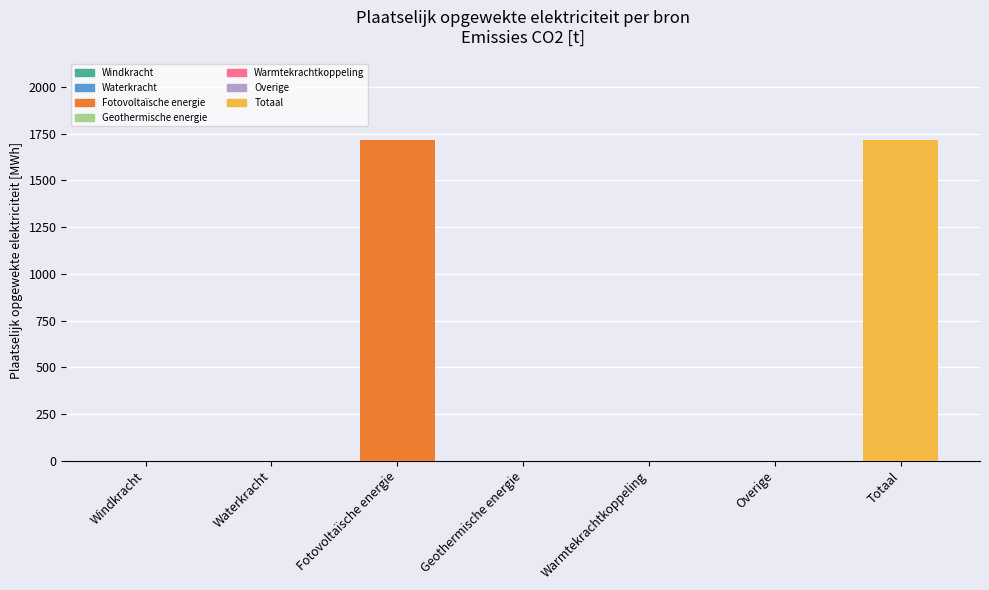

How many series are shown in this chart?

1